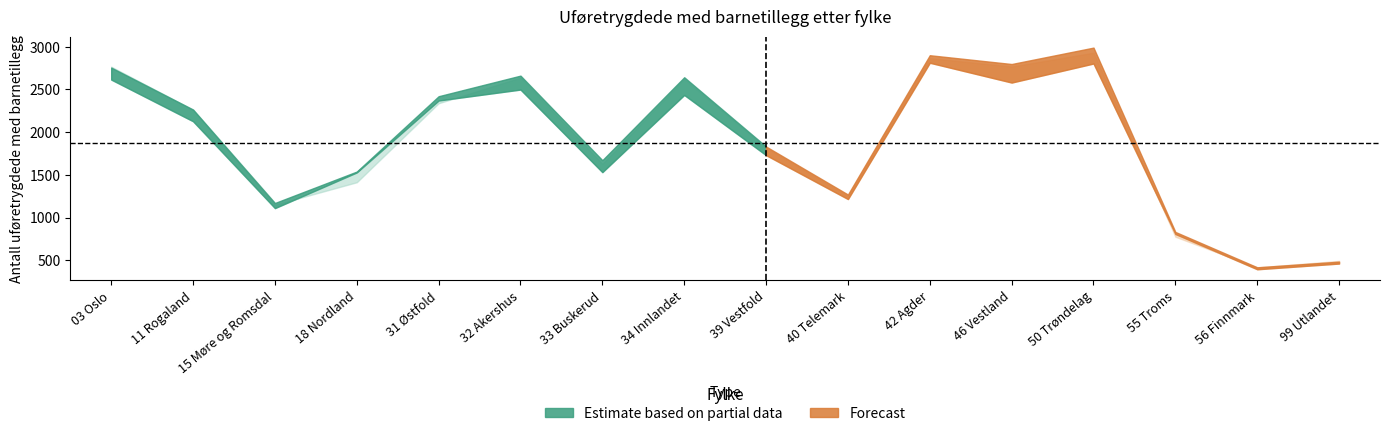

Reading left to right, list all the values displayed in this chart.

2022: 03 Oslo=2615	11 Rogaland=2127	15 Møre og Romsdal=1110	18 Nordland=1528	31 Østfold=2370	32 Akershus=2498	33 Buskerud=1531	34 Innlandet=2435	39 Vestfold=1730	40 Telemark=1216	42 Agder=2812	46 Vestland=2580	50 Trøndelag=2803	55 Troms=807	56 Finnmark=394	99 Utlandet=461
2023: 03 Oslo=2755	11 Rogaland=2264	15 Møre og Romsdal=1170	18 Nordland=1538	31 Østfold=2420	32 Akershus=2661	33 Buskerud=1671	34 Innlandet=2642	39 Vestfold=1831	40 Telemark=1269	42 Agder=2900	46 Vestland=2797	50 Trøndelag=2989	55 Troms=831	56 Finnmark=417	99 Utlandet=483
2024: 03 Oslo=2766	11 Rogaland=2261	15 Møre og Romsdal=1149	18 Nordland=1413	31 Østfold=2338	32 Akershus=2638	33 Buskerud=1629	34 Innlandet=2619	39 Vestfold=1815	40 Telemark=1249	42 Agder=2866	46 Vestland=2767	50 Trøndelag=2929	55 Troms=775	56 Finnmark=416	99 Utlandet=492